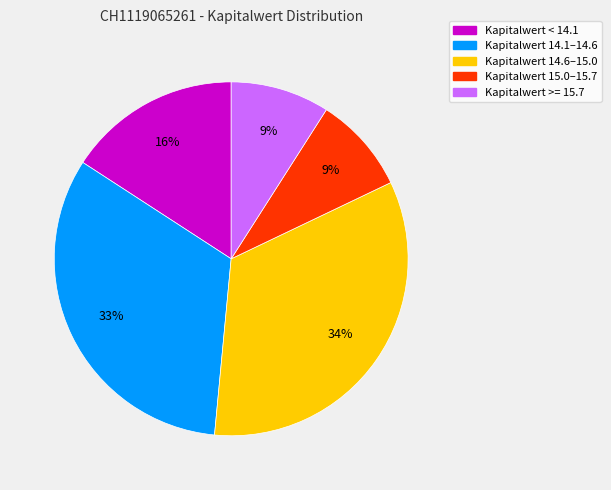

Is there a majority slice in this chart?

No